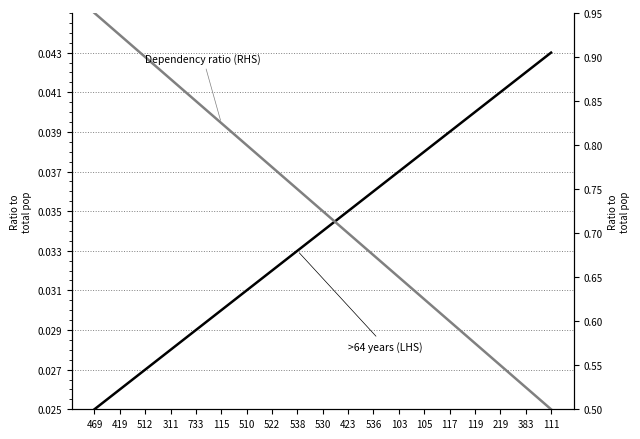

Reading left to right, list all the values displayed in this chart.

>64 years (LHS): 469=0.0	419=0.0	512=0.0	311=0.0	733=0.0	115=0.0	510=0.0	522=0.0	538=0.0	530=0.0	423=0.0	536=0.0	103=0.0	105=0.0	117=0.0	119=0.0	219=0.0	383=0.0	111=0.0
Dependency ratio (RHS): 469=0.9	419=0.9	512=0.9	311=0.9	733=0.8	115=0.8	510=0.8	522=0.8	538=0.8	530=0.7	423=0.7	536=0.7	103=0.6	105=0.6	117=0.6	119=0.6	219=0.6	383=0.5	111=0.5